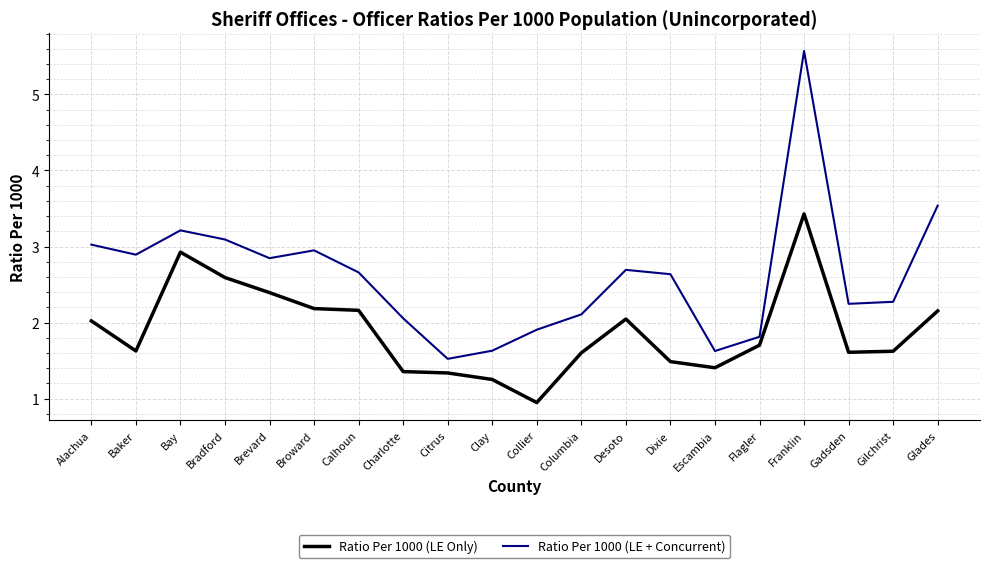

How many distinct data groups are displayed?

2